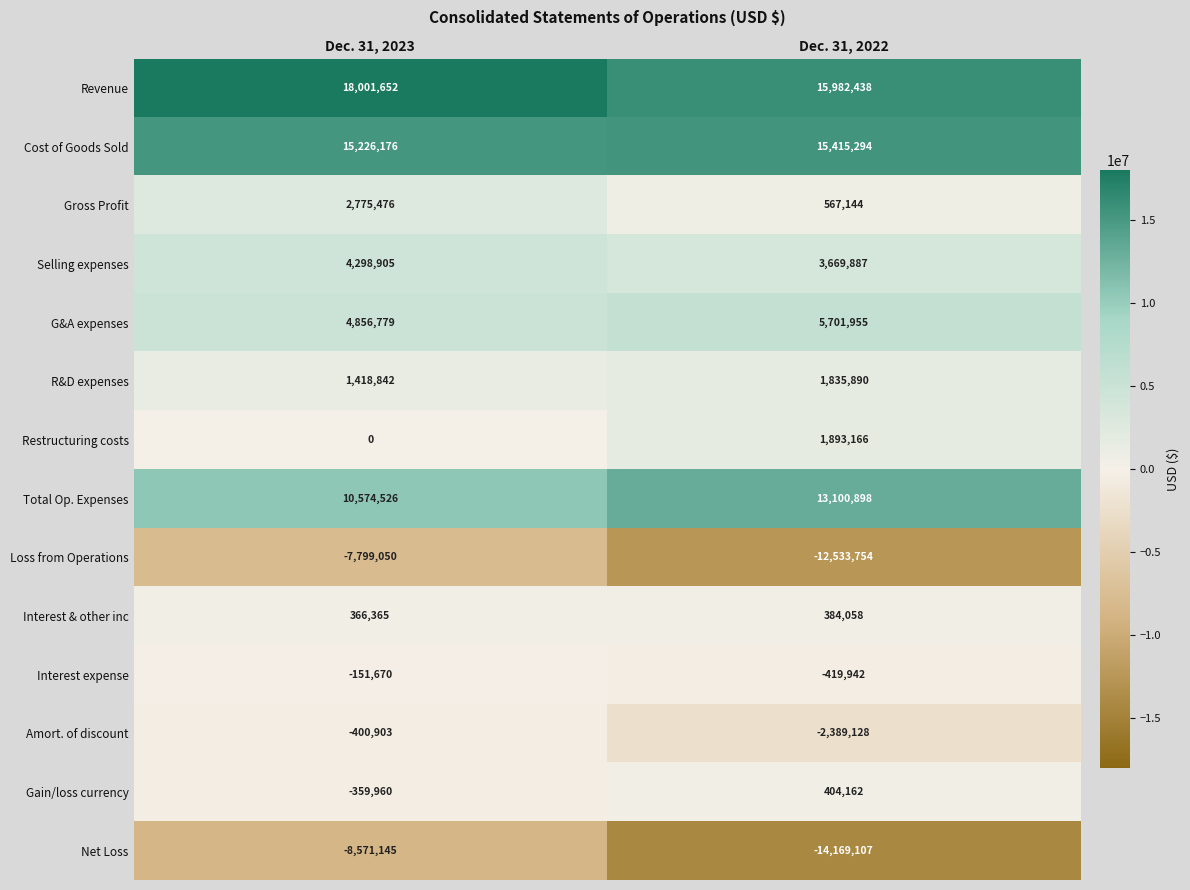

What is the approximate value of Loss from Operations at Dec. 31, 2022?

-12533754